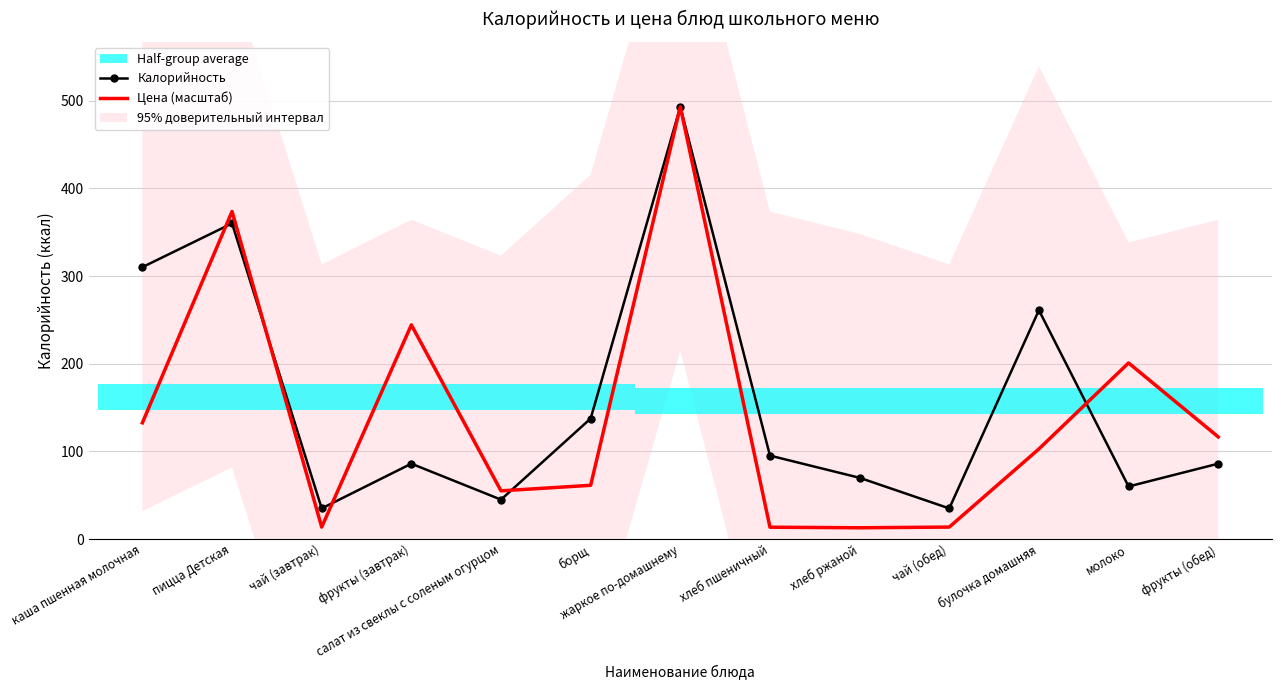

At how many categories does at least one series exceed 52?

11